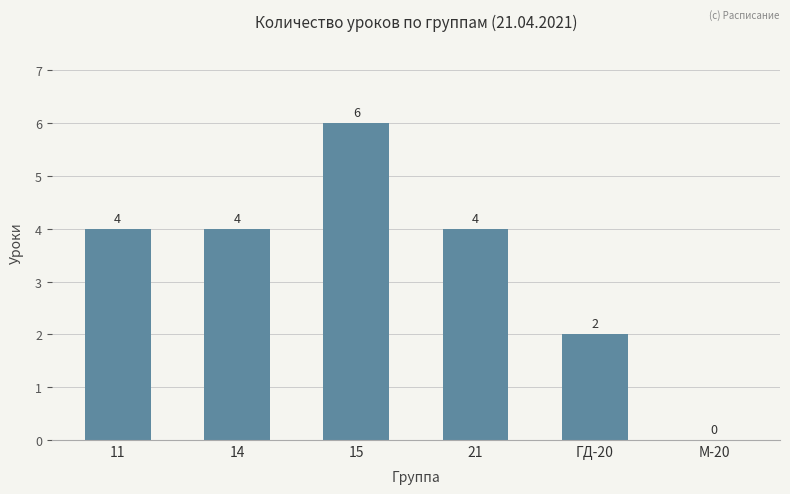

Read the value at 11.

4